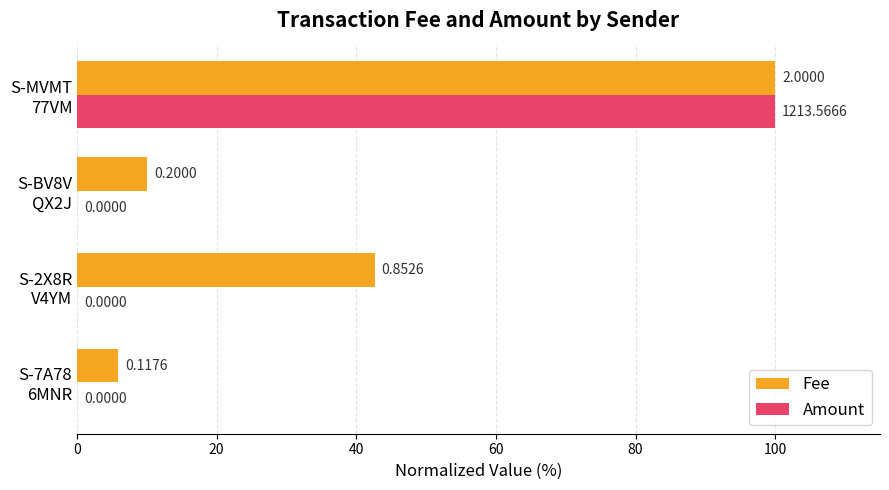

What are all the series names shown in the legend?

Fee, Amount